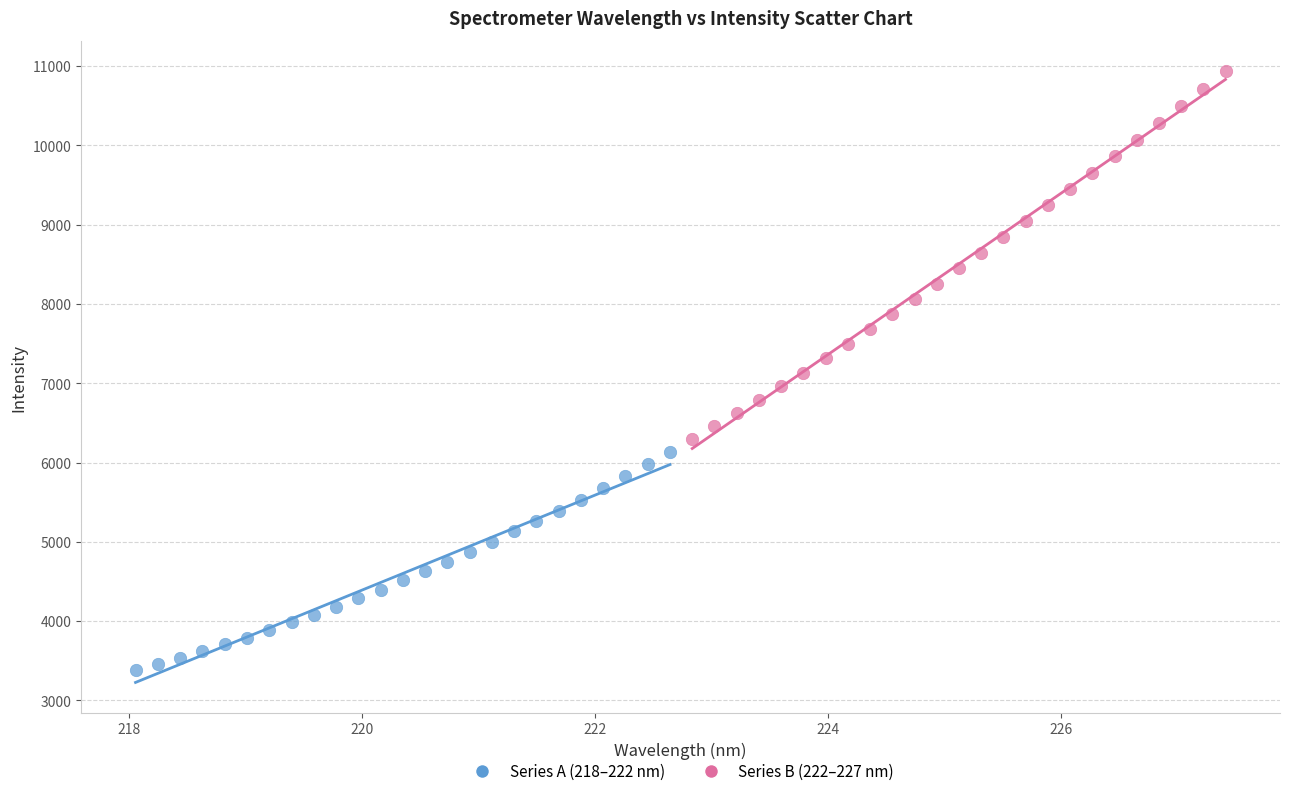

Which series reaches the maximum Y coordinate?

Series B (222–227 nm)